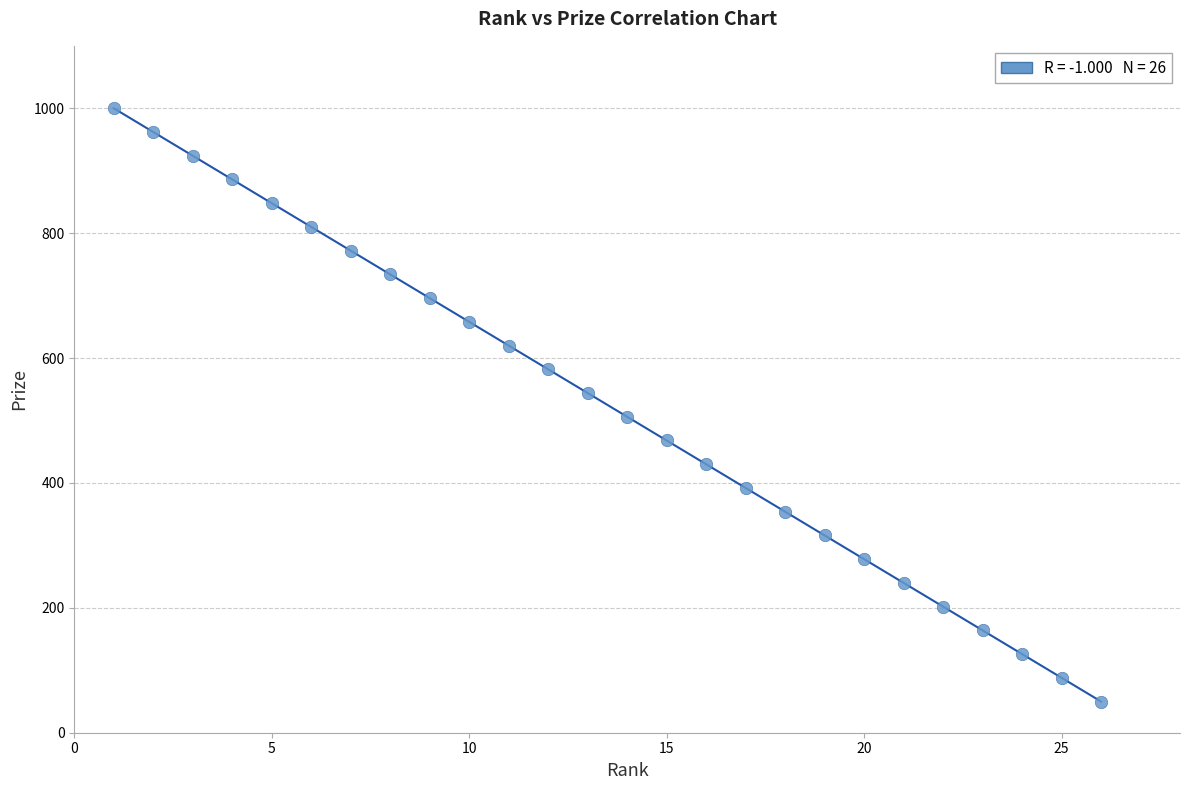

What is the range of Y values (max minus min)?

950